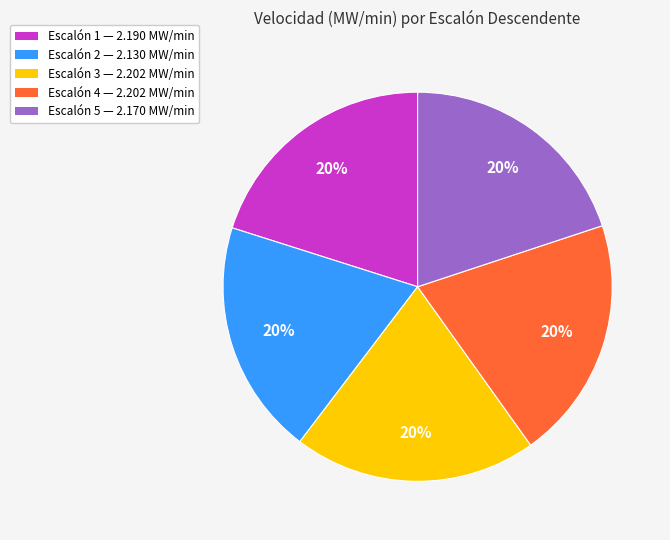

To the nearest percent, what is the combined percentage of Escalón 5 and Escalón 1?

40%